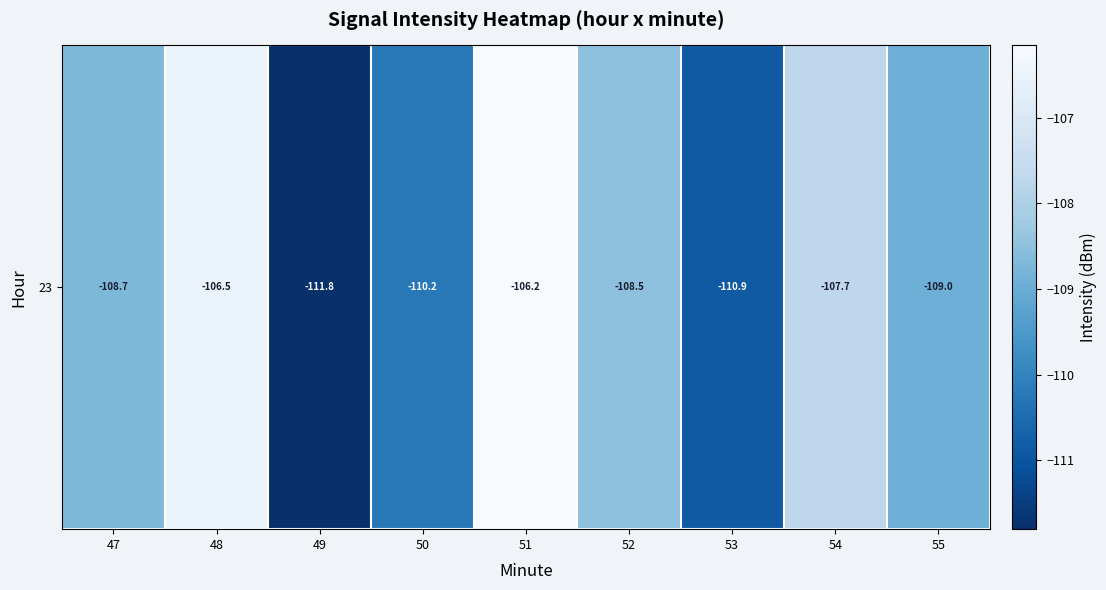

Reading left to right, what are all the values shown in this chart?

-108.7	-106.5	-111.8	-110.2	-106.2	-108.5	-110.9	-107.7	-109.0